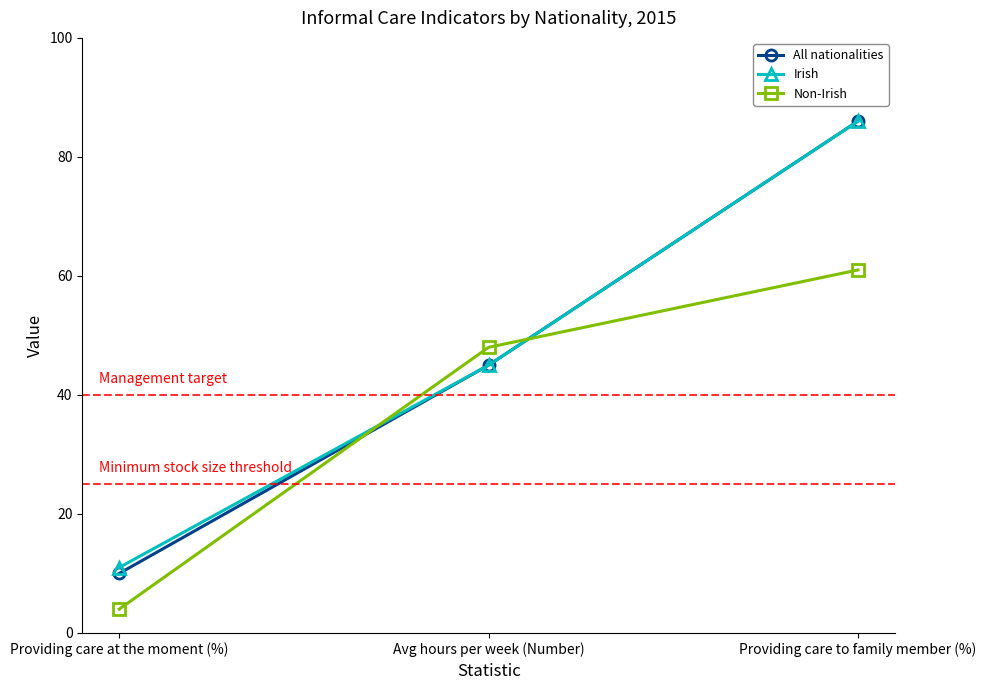

How many lines are shown in the chart?

3